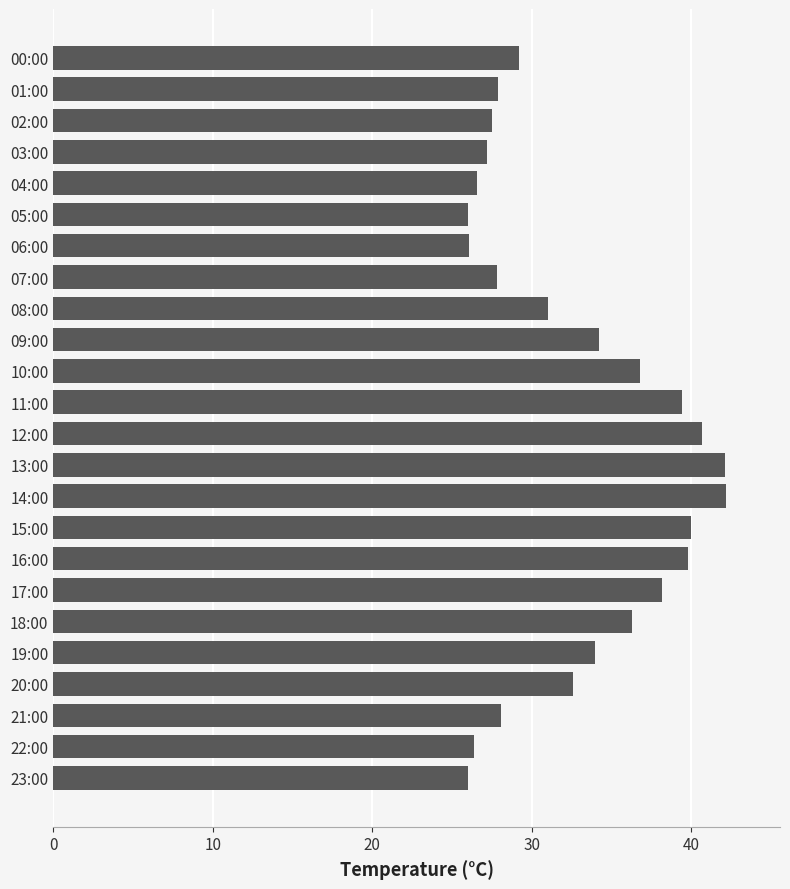

What is the greatest value displayed?

42.2